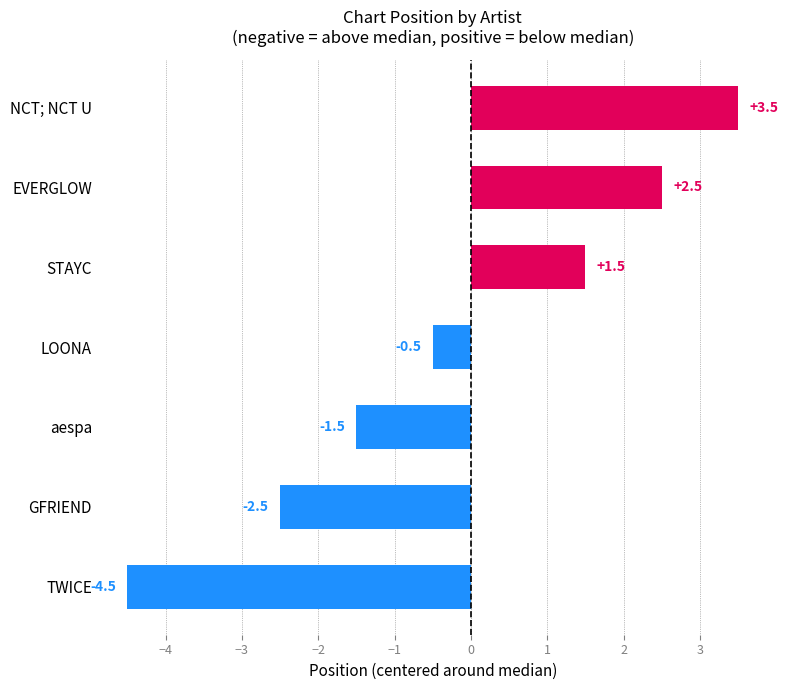

Between LOONA and NCT; NCT U, which is larger?

NCT; NCT U